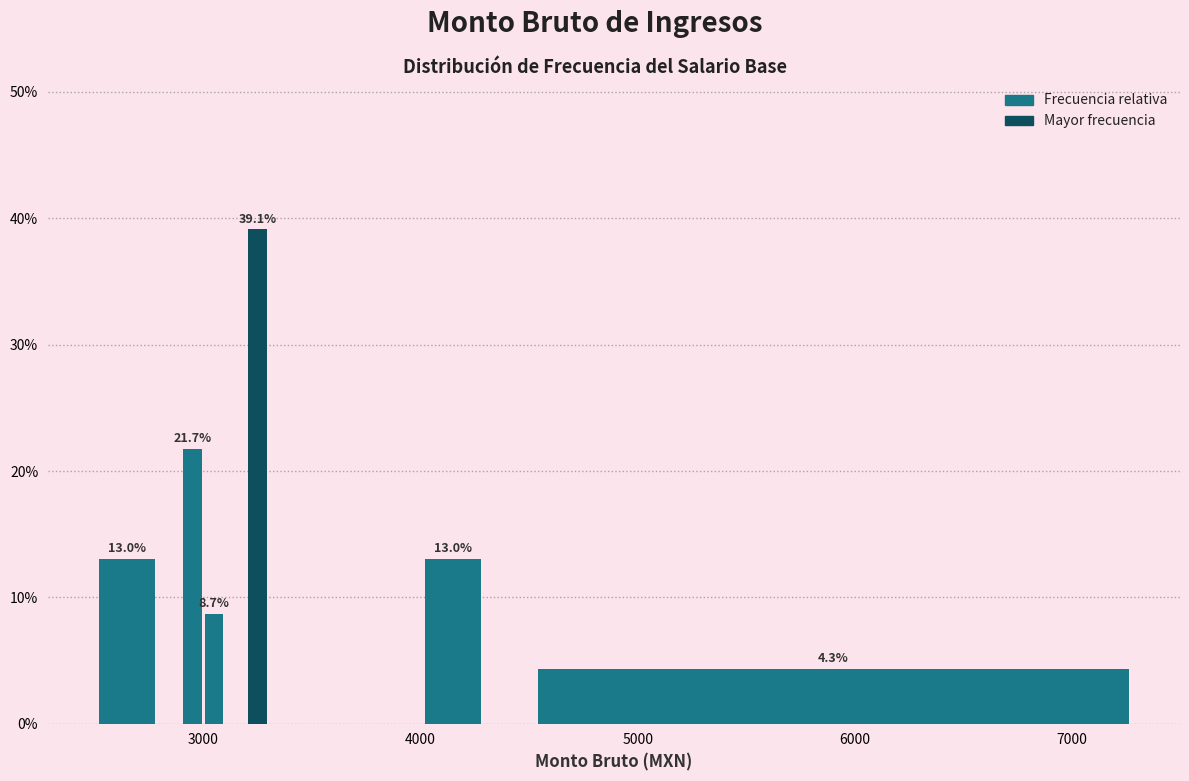

Around what value on the x-axis is the tallest bar? Give the approximate position of its centre, as read against the axis.

3300